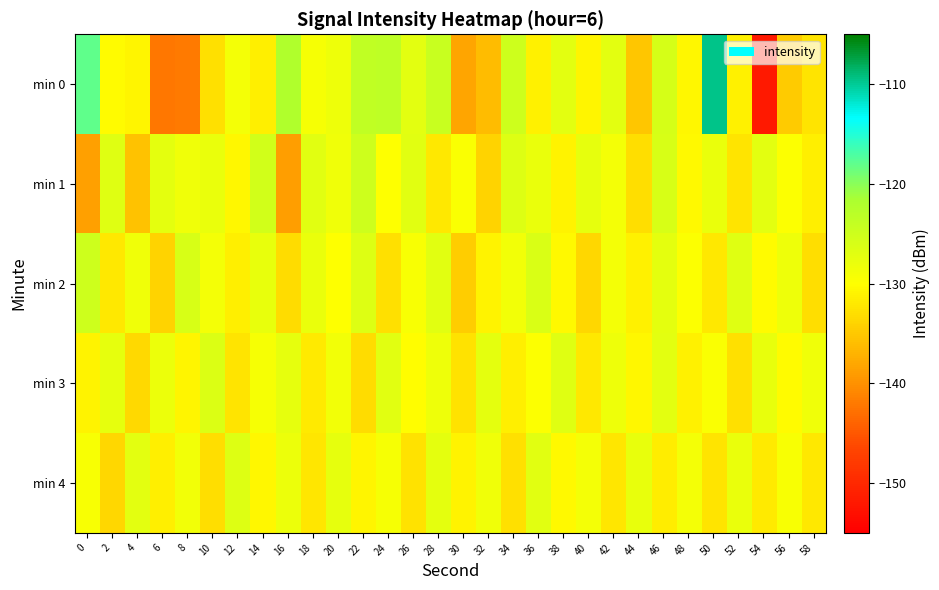

How many data points does each series have?

30